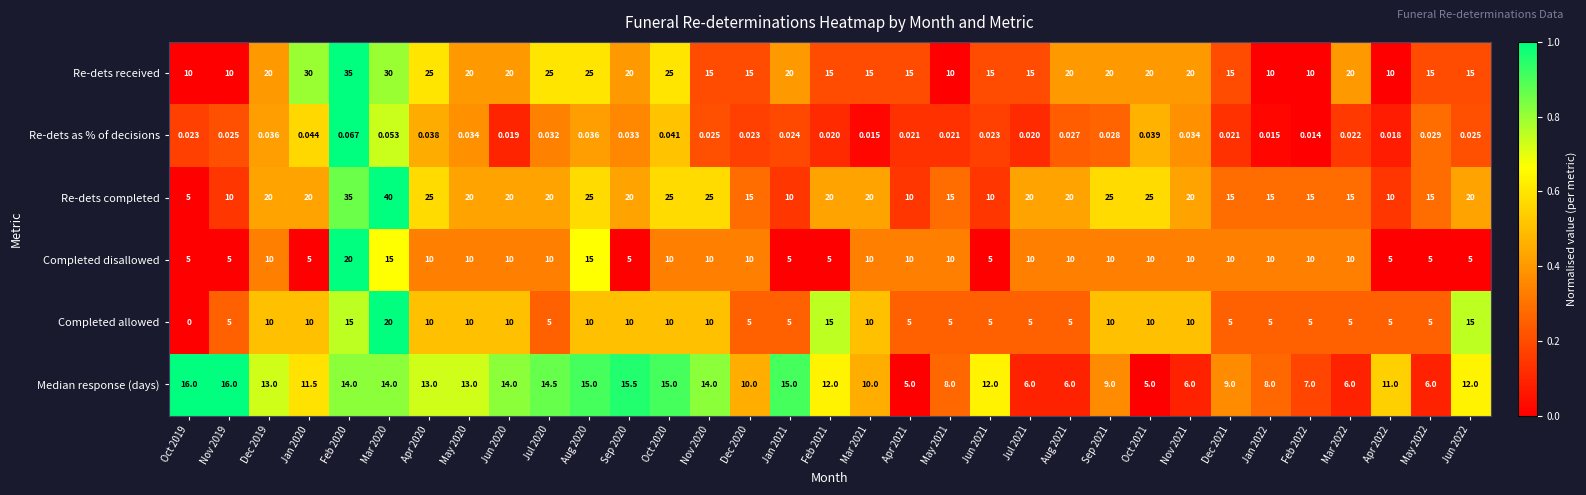

How many distinct data groups are displayed?

6